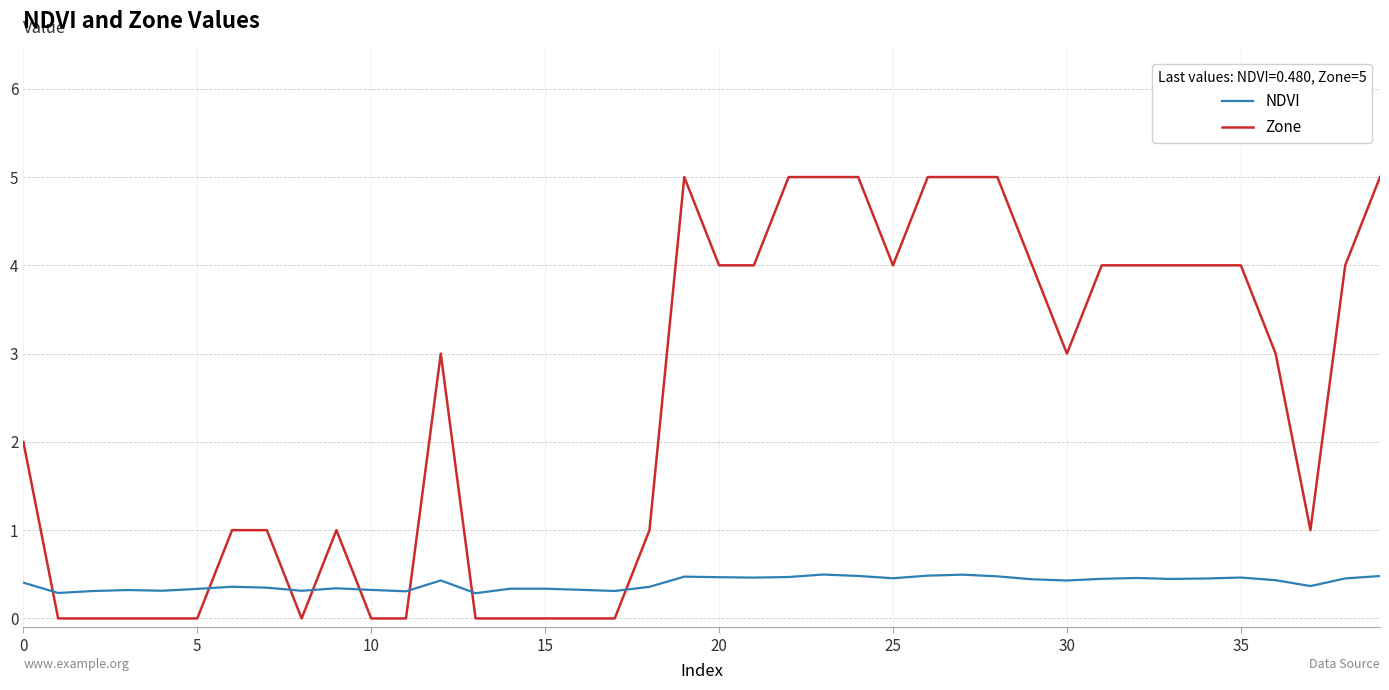

Which series has the largest total across all categories?

Zone